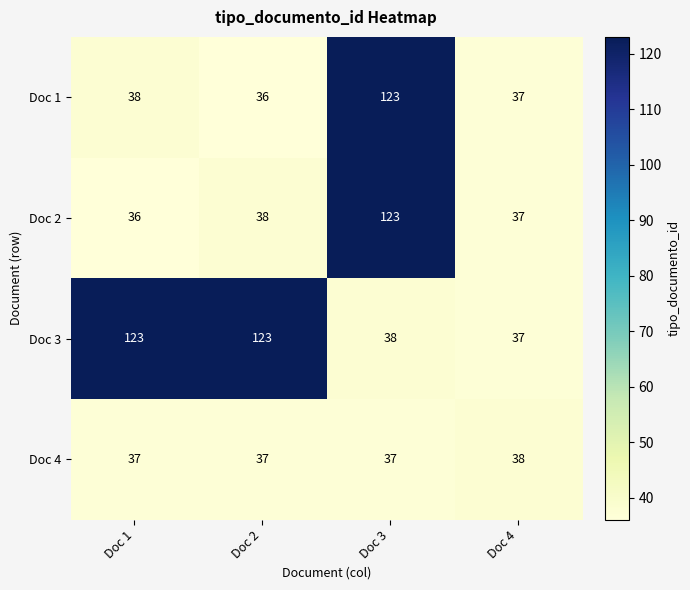

The Doc 3 series shows 123 at Doc 1. True or false?

True